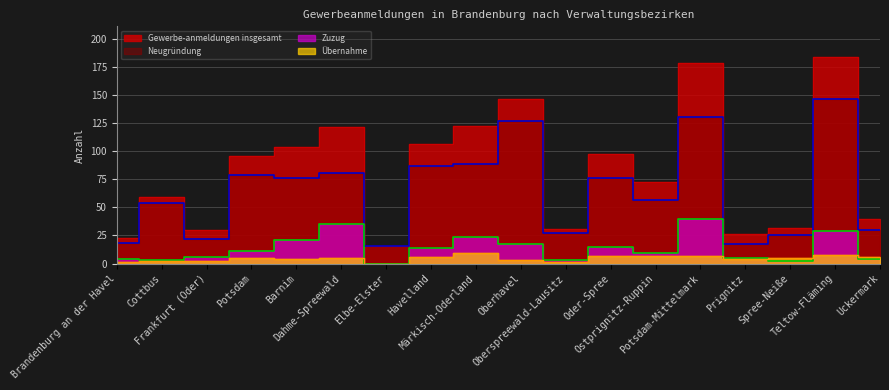

True or false: Neugründung and Übernahme intersect in this chart.

False